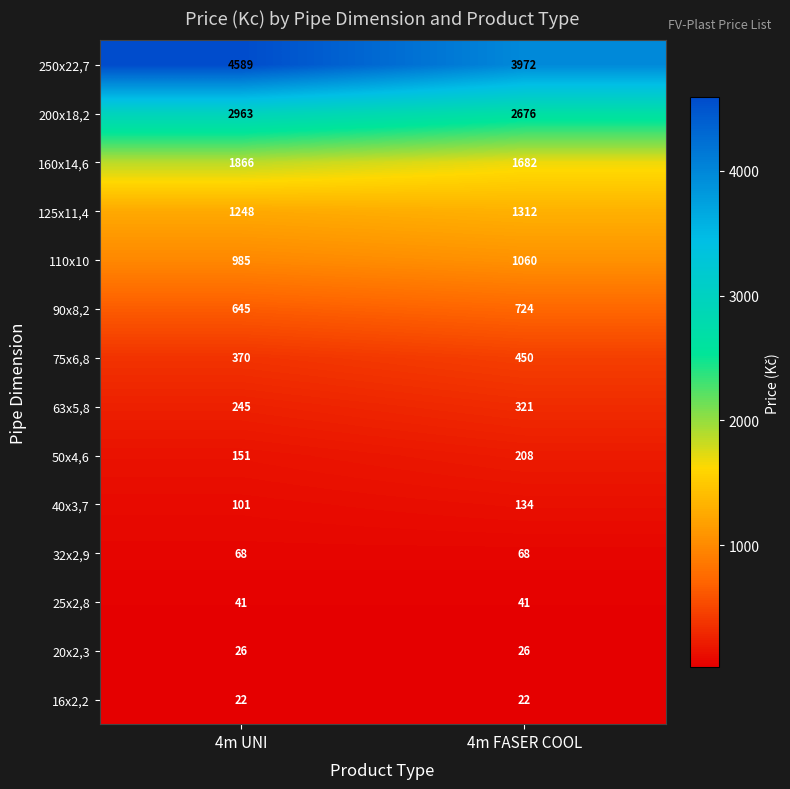

Which series has the widest spread of values?

250x22,7